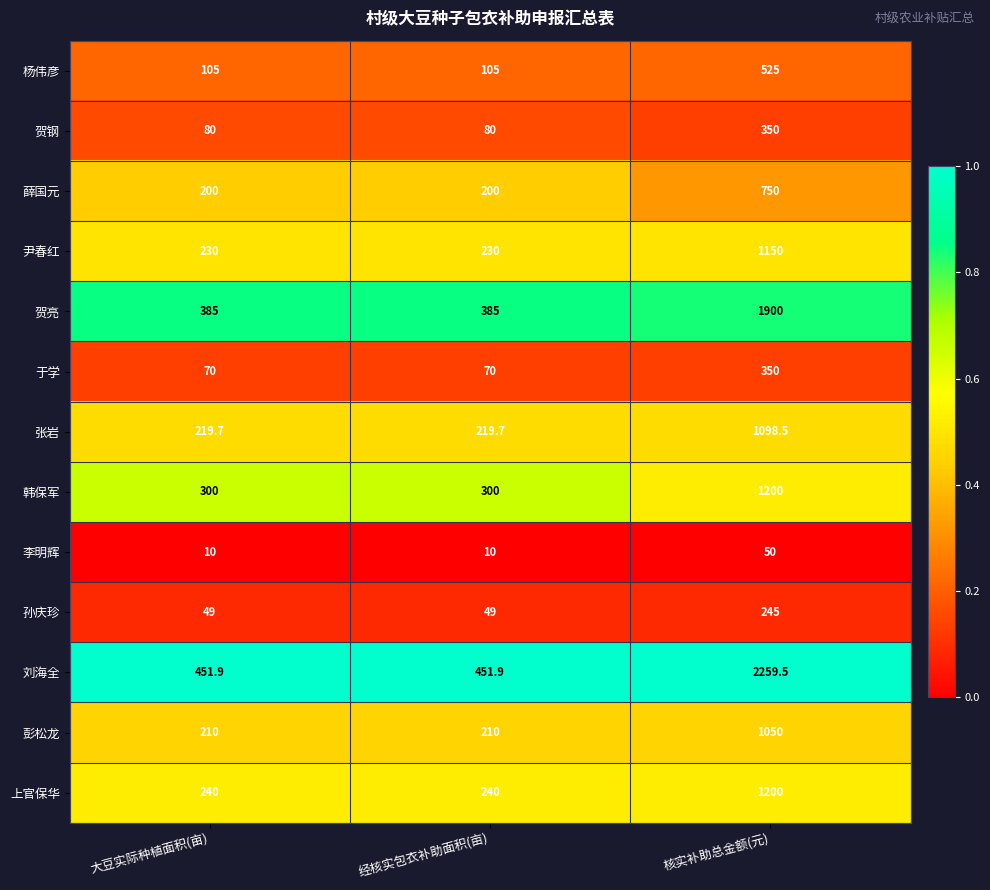

At 经核实包衣补助面积(亩), list the series in order from smallest to largest.

李明辉, 孙庆珍, 于学, 贺钢, 杨伟彦, 薛国元, 彭松龙, 张岩, 尹春红, 上官保华, 韩保军, 贺亮, 刘海全